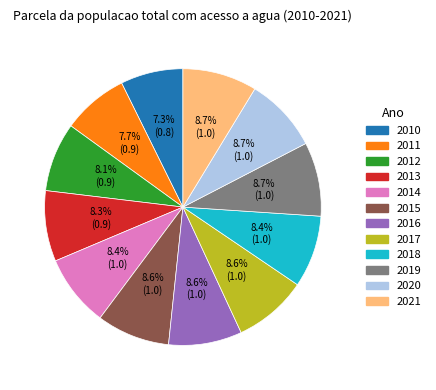

Is it true that 2013 is 8% of the pie?

True